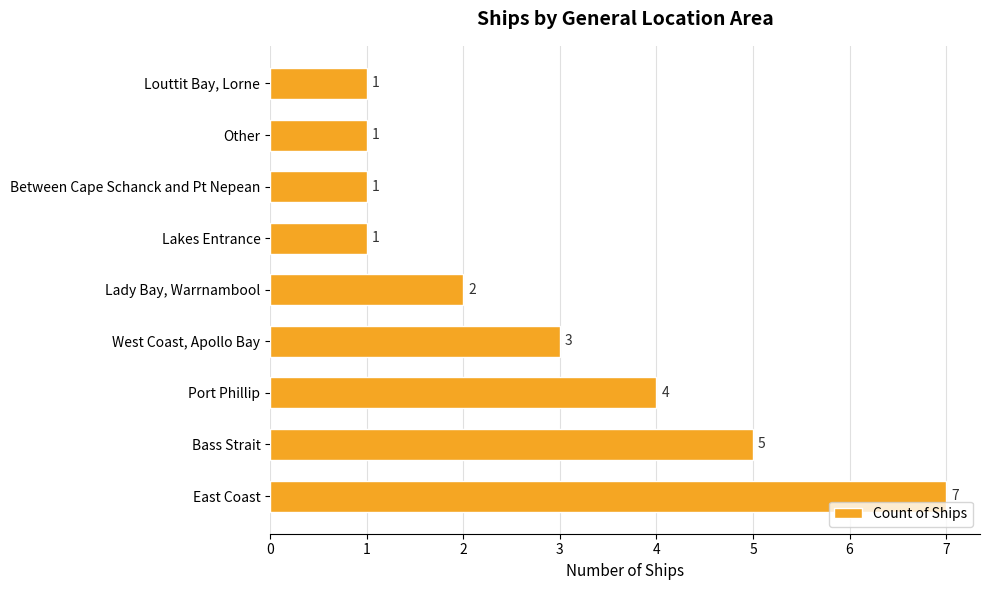

How many values are below 2?

4